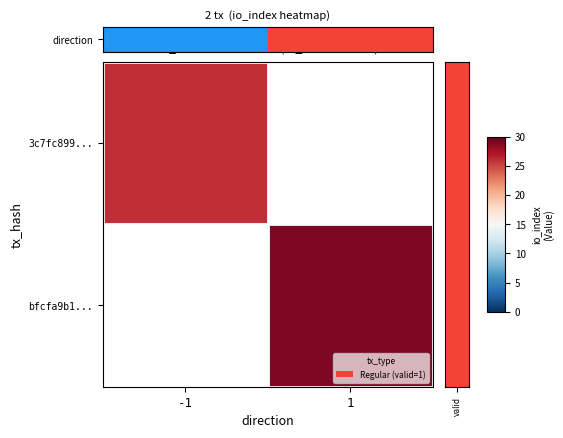

How many series are shown in this chart?

2